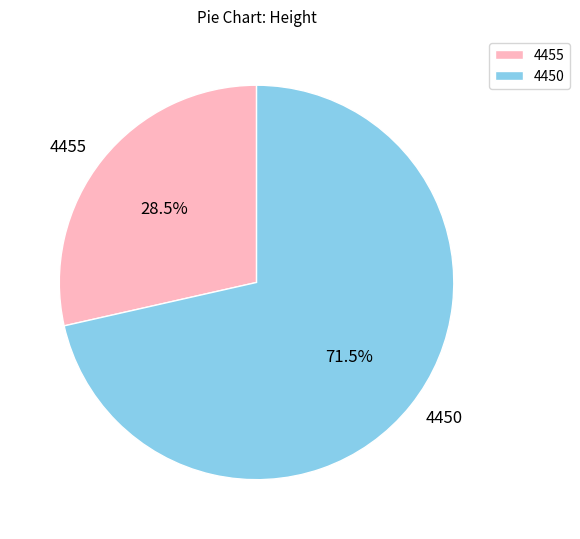

What percentage is NOT represented by 4455?

71.5%